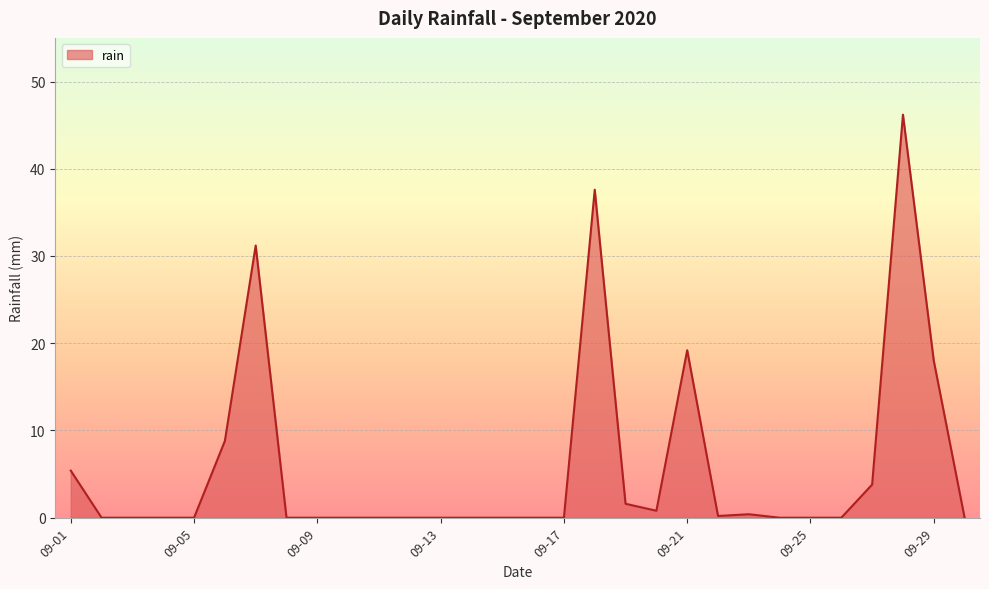

What is the maximum value shown in the chart?

46.2